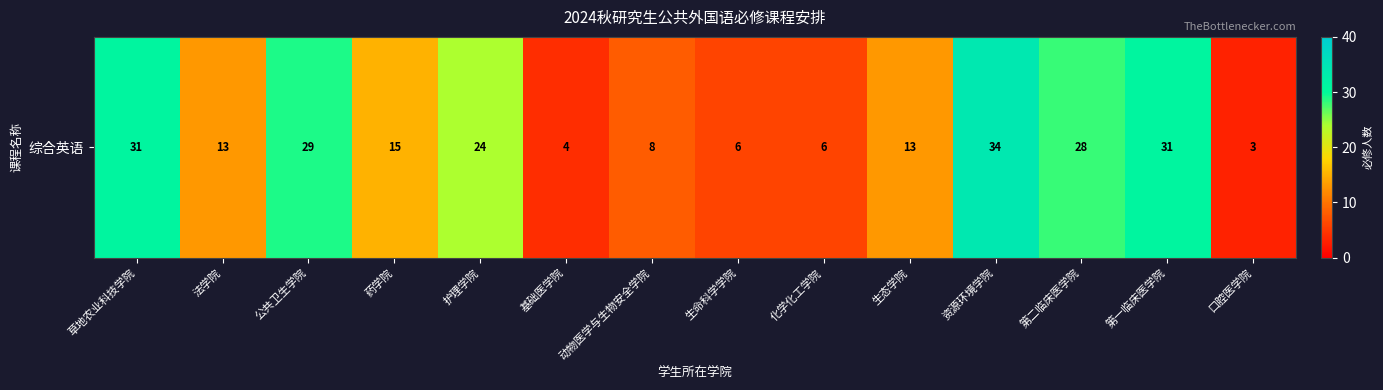

Where does the data first go above 15?

草地农业科技学院